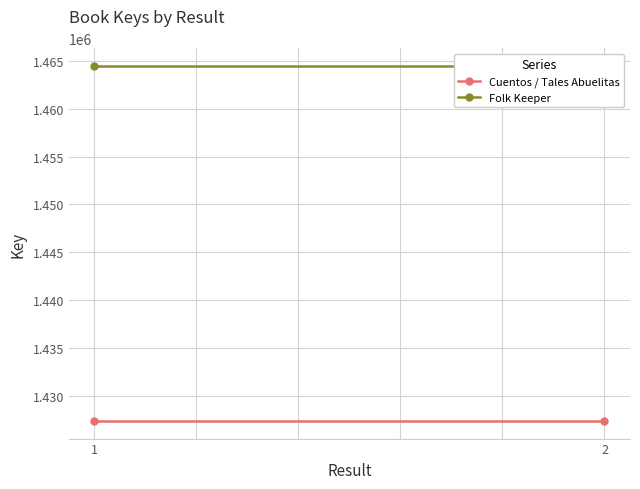

The Cuentos / Tales Abuelitas series shows 1427445 at 1. True or false?

True